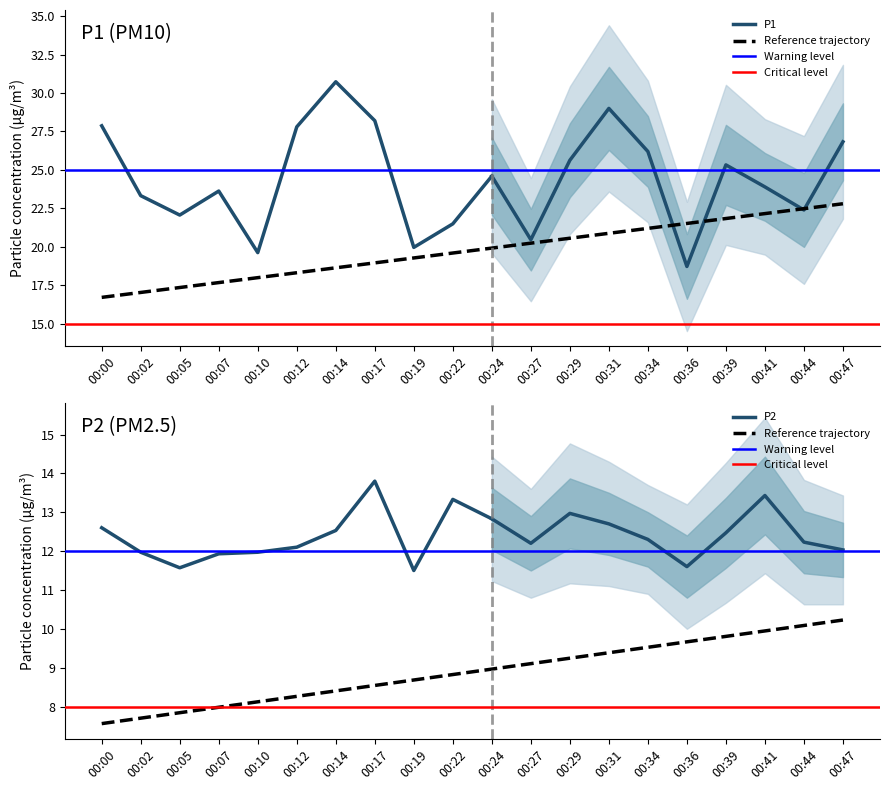

At how many categories does at least one series exceed 12?

20